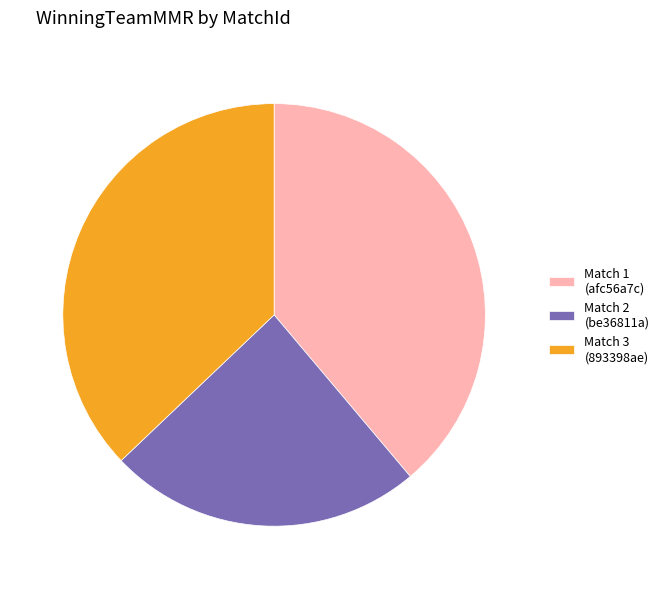

Which has a higher value, Match 1 (afc56a7c) or Match 3 (893398ae)?

Match 1 (afc56a7c)